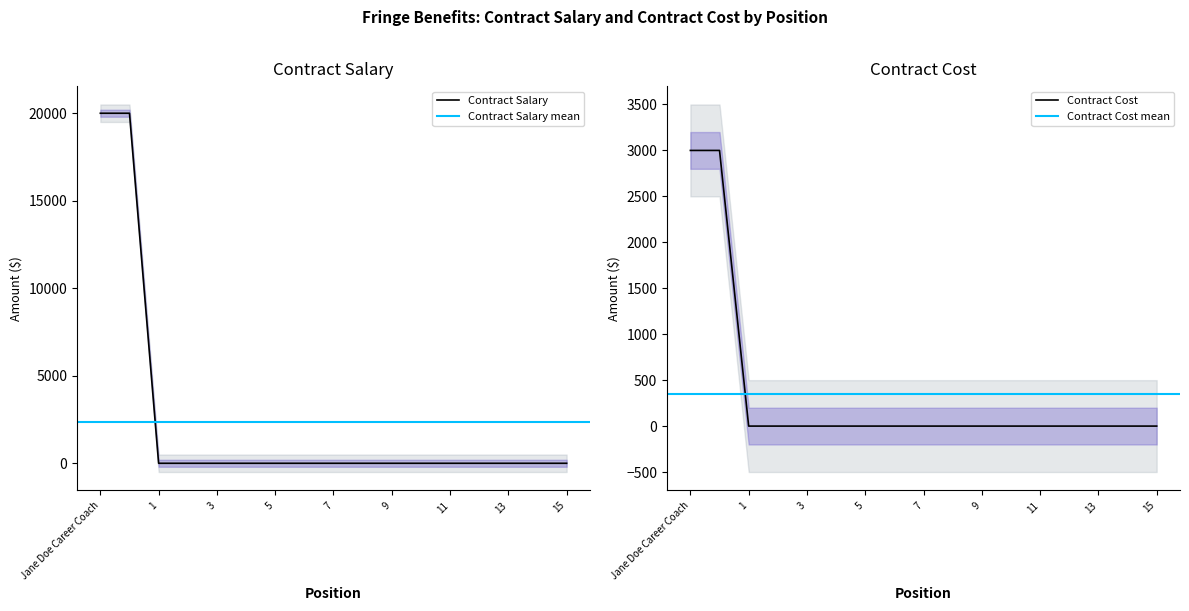

Is it true that Contract Cost equals 0 at 14?

True